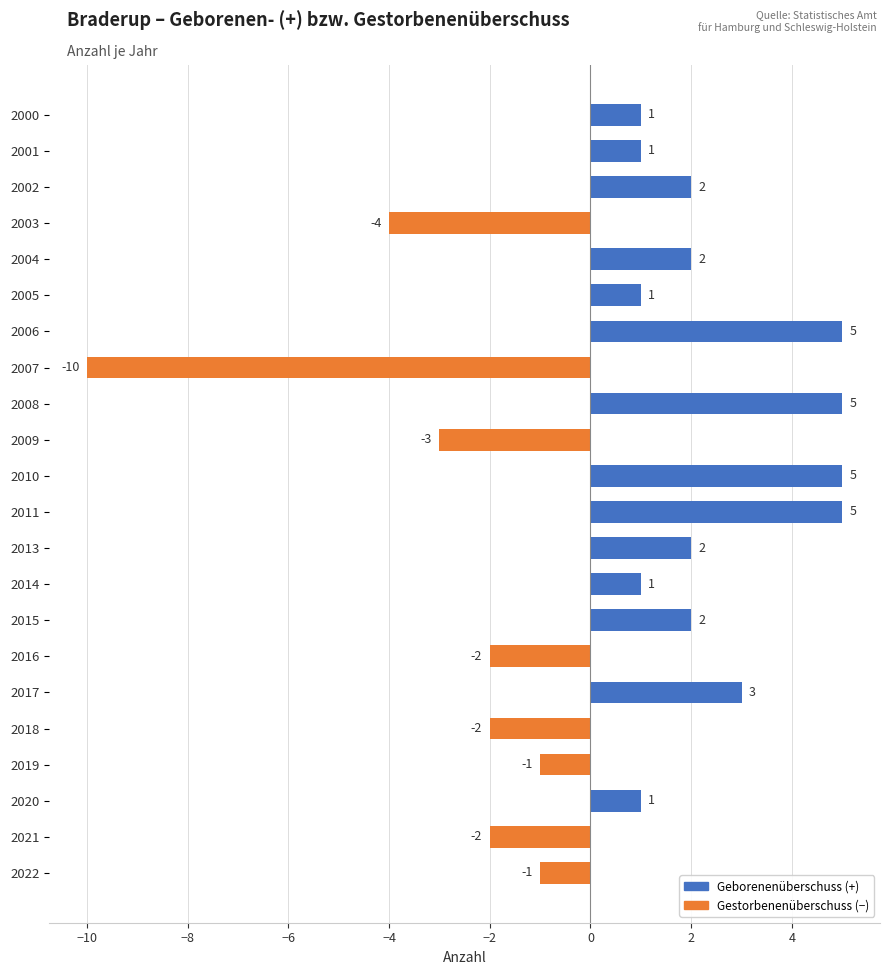

Reading bottom to top, transcribe all the data shown in this chart.

2022=-1	2021=-2	2020=1	2019=-1	2018=-2	2017=3	2016=-2	2015=2	2014=1	2013=2	2011=5	2010=5	2009=-3	2008=5	2007=-10	2006=5	2005=1	2004=2	2003=-4	2002=2	2001=1	2000=1